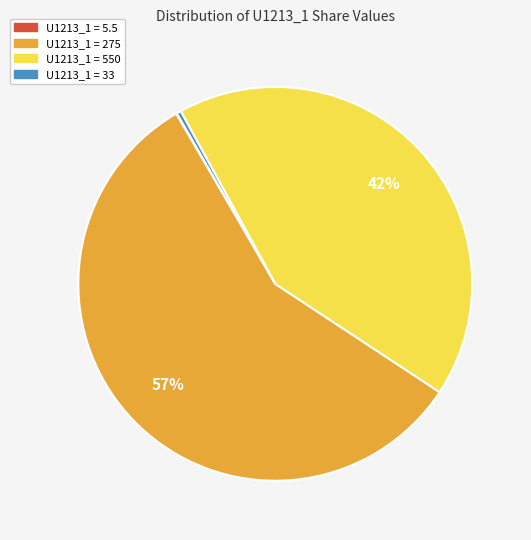

To the nearest percent, what is the difference between the U1213_1 = 275 and U1213_1 = 550 slice percentages?

15%